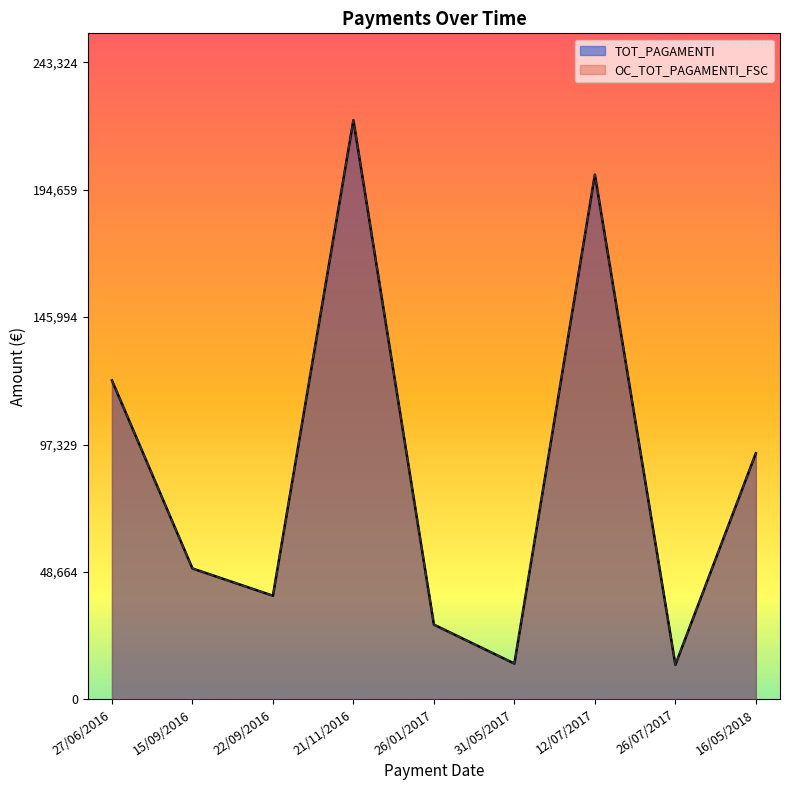

Is the value of TOT_PAGAMENTI at 22/09/2016 greater than the value of OC_TOT_PAGAMENTI_FSC at 31/05/2017?

Yes